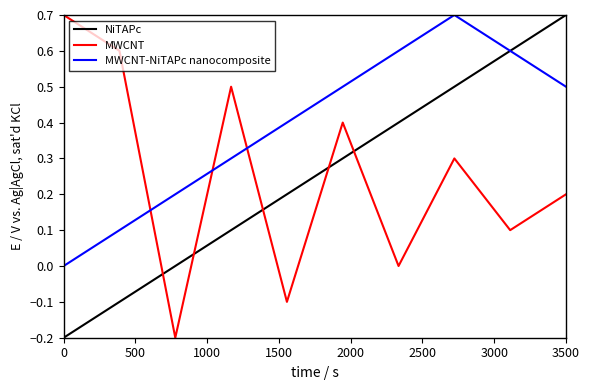

What is the difference between the maximum and minimum values in the NiTAPc series?

0.9